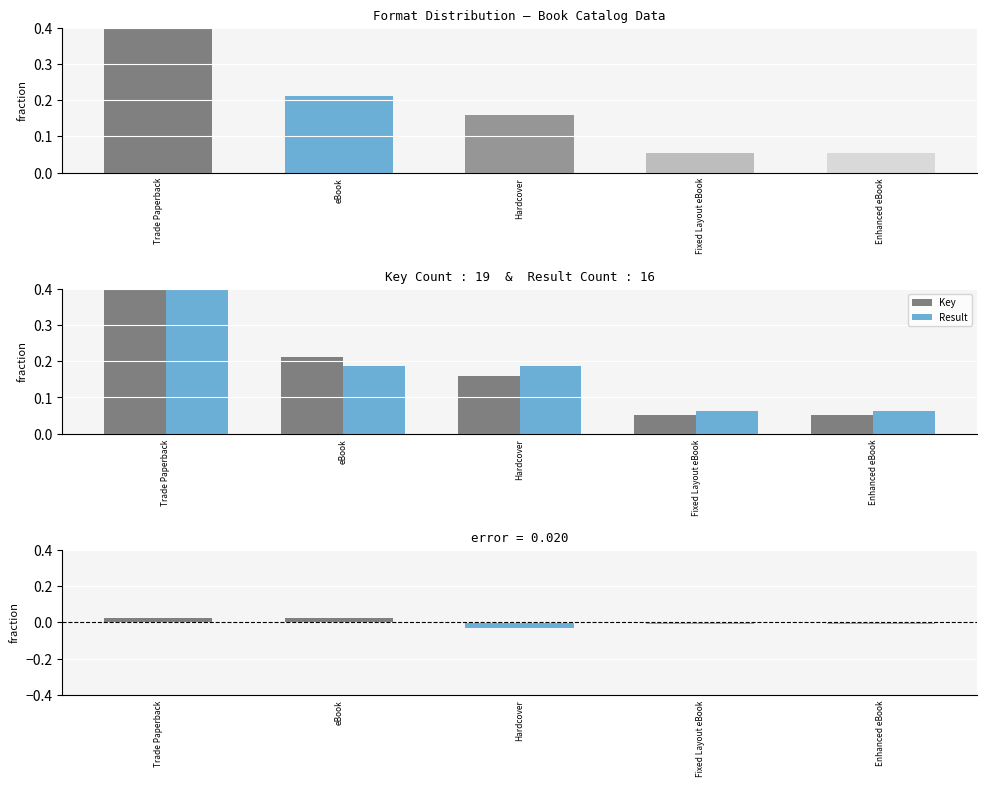

Read the Key value at eBook.

0.2